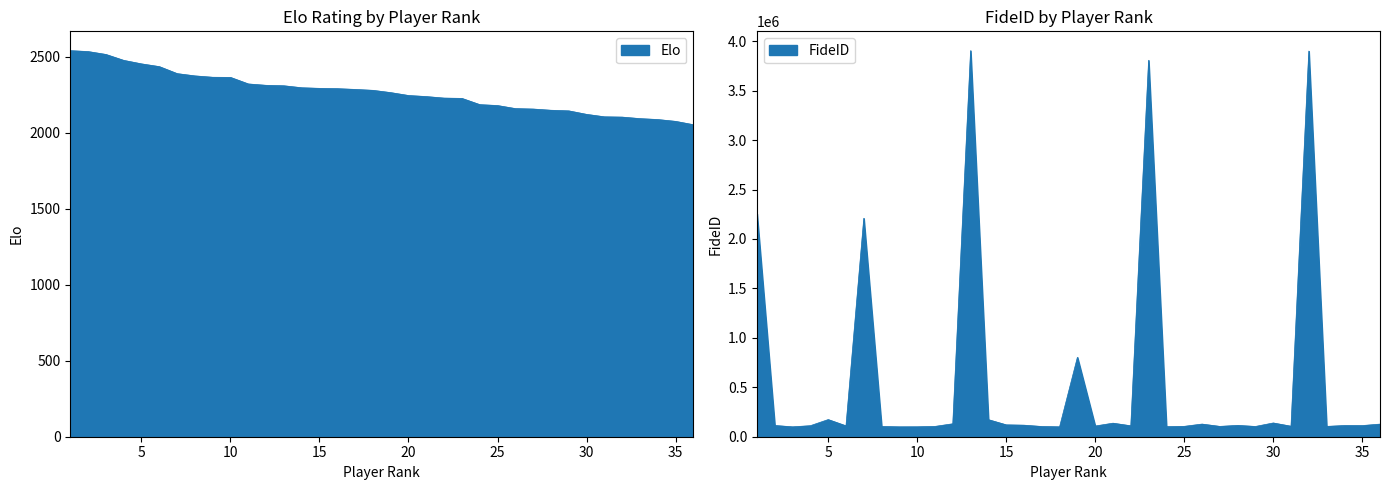

Which category has the lowest value in the FideID series?

3